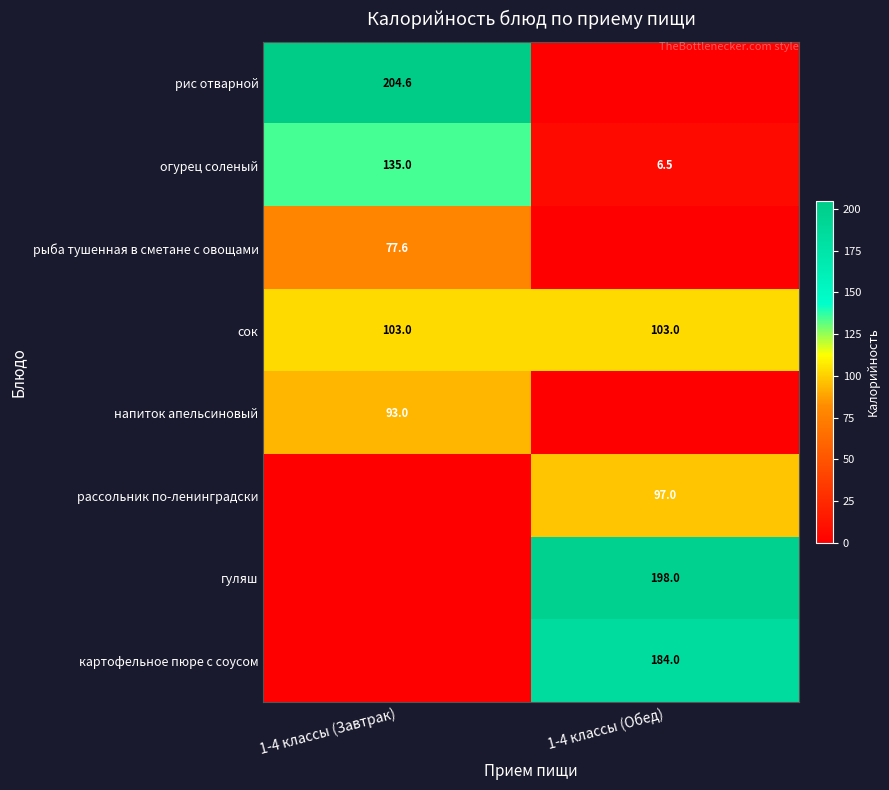

Which has a higher value, 1-4 классы (Обед) or 1-4 классы (Завтрак)?

1-4 классы (Завтрак)